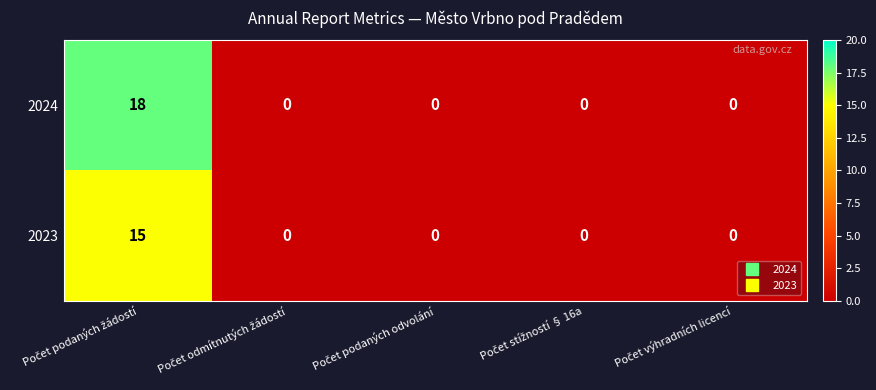

Rank the series by their average value, from lowest to highest.

2023, 2024